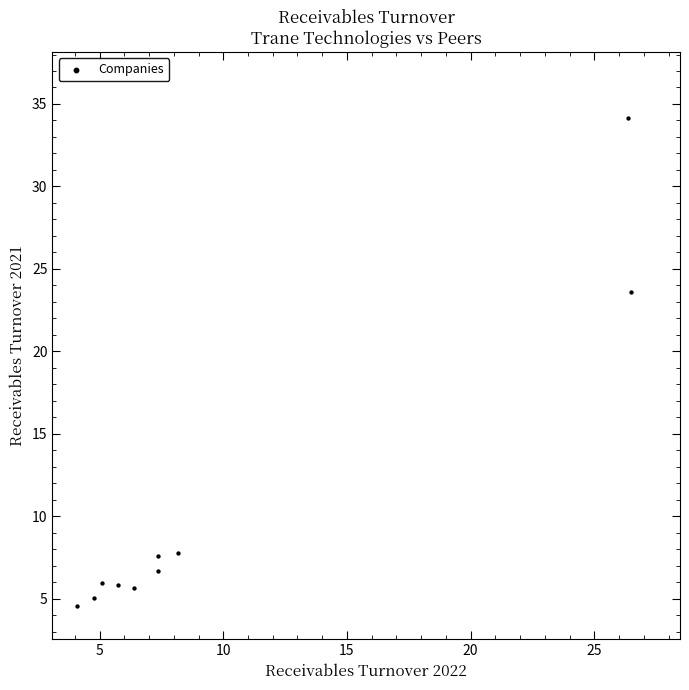

What is the range of X values (max minus min)?

22.4